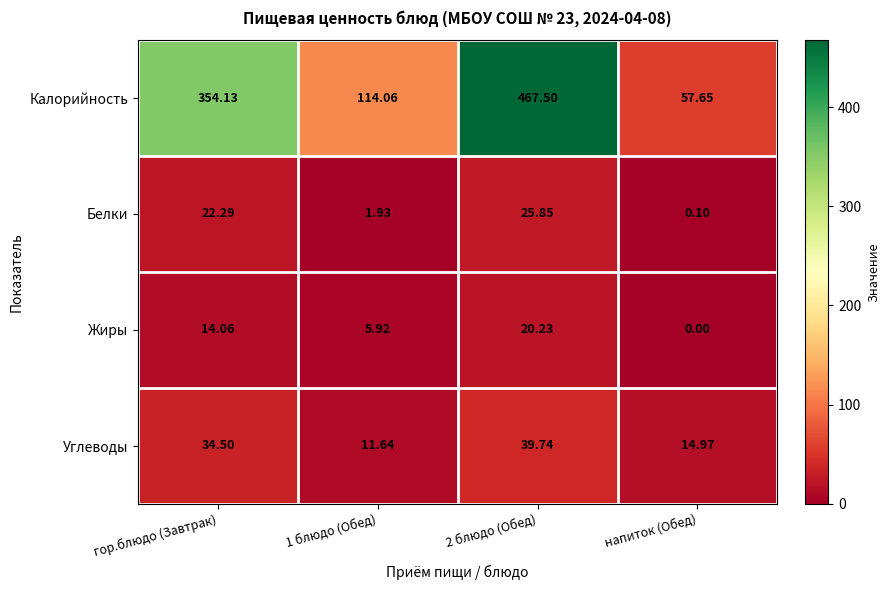

Is the value of Углеводы at 1 блюдо (Обед) greater than the value of Калорийность at 1 блюдо (Обед)?

No